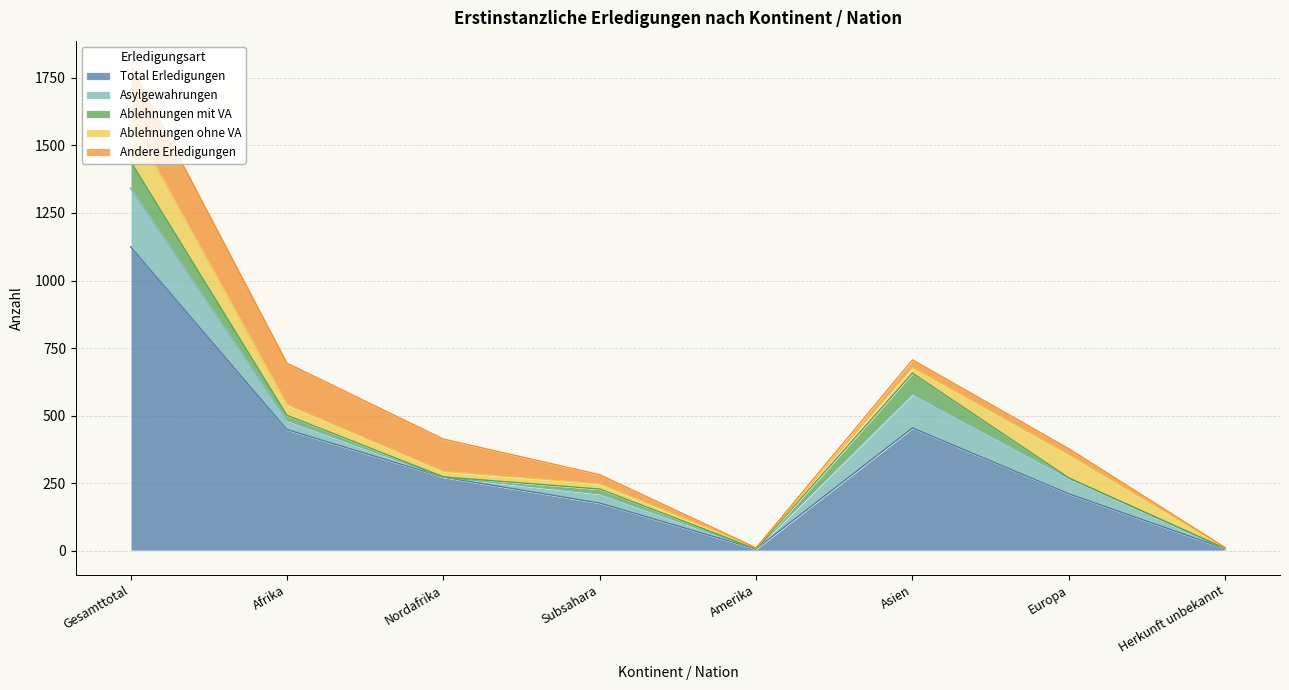

Does the chart display data point markers on the line(s)?

No